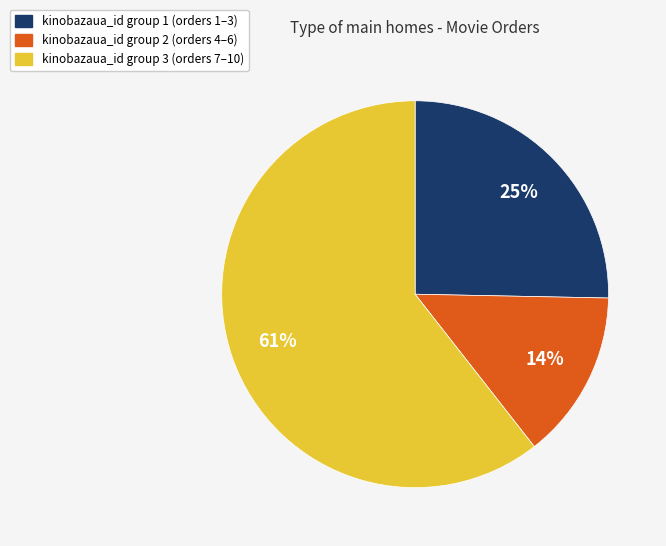

Is there a majority slice in this chart?

Yes